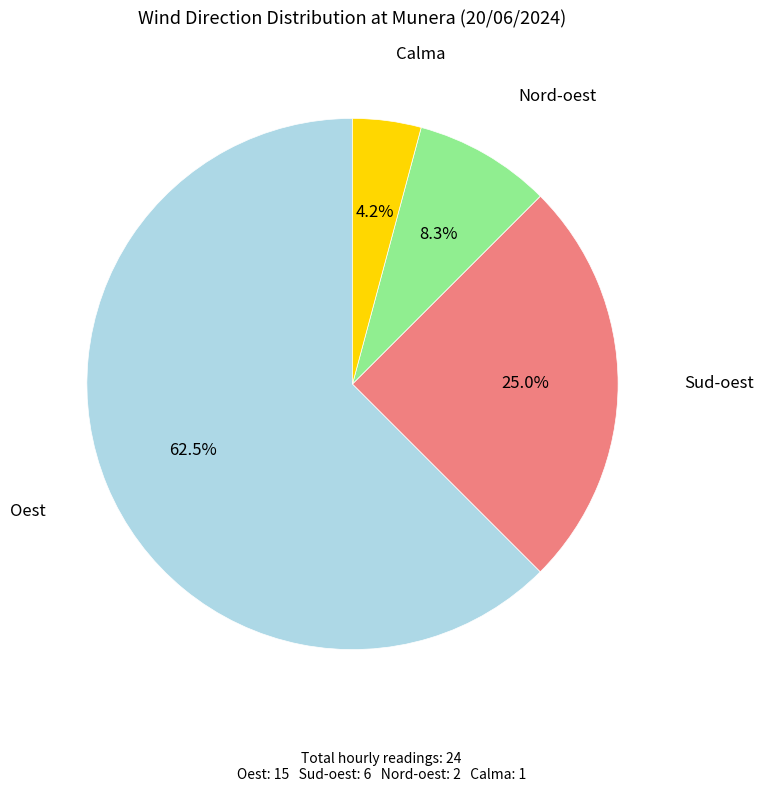

Count the number of slices in the pie.

4